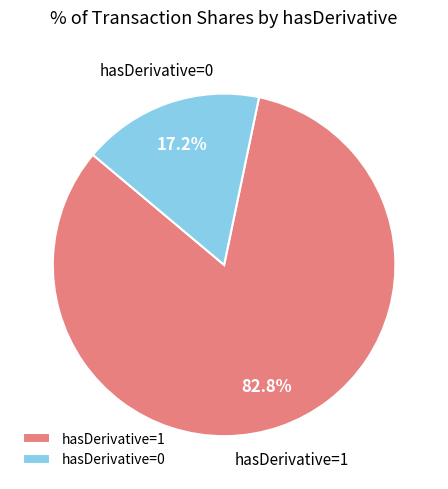

What is the total percentage of hasDerivative=0 and hasDerivative=1?

100.0%